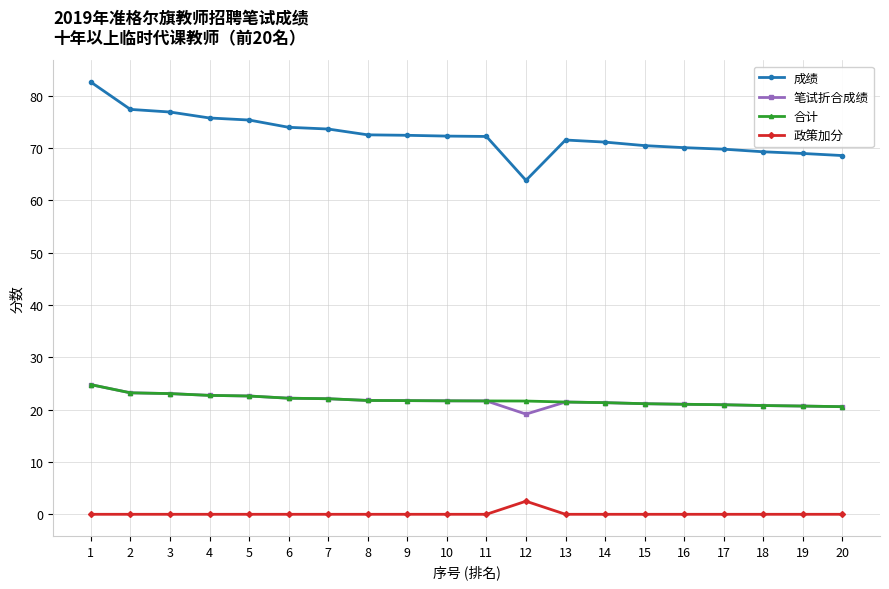

What is the difference between the highest and lowest values at 17?

69.8